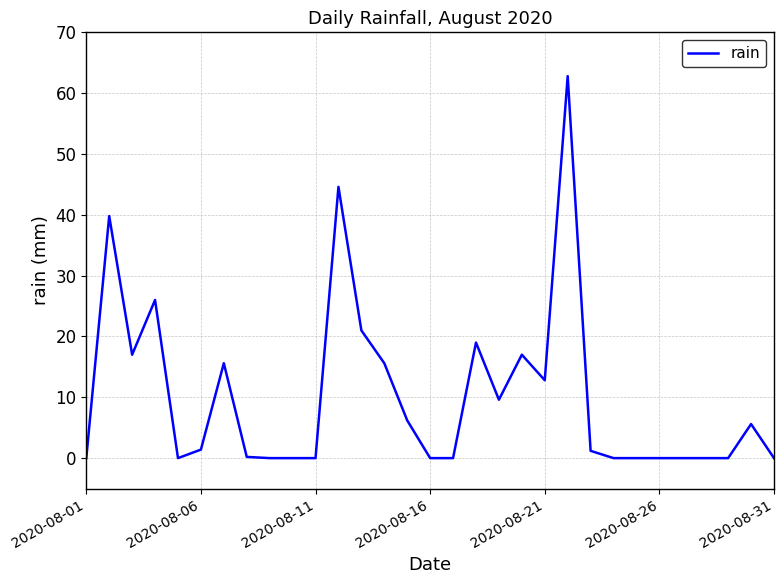

What is the difference between the maximum and minimum values?

62.8